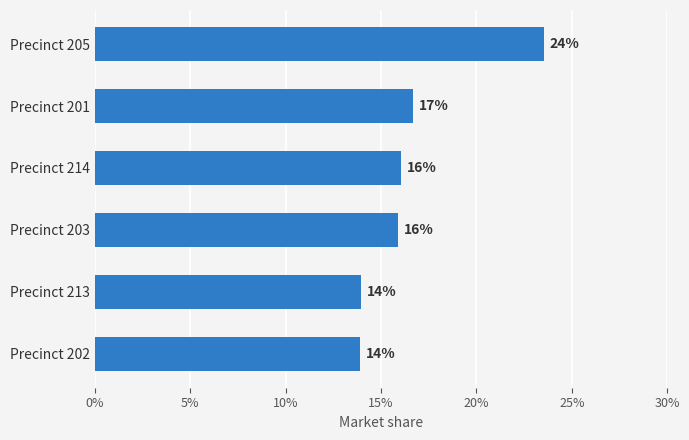

What is the average value?

16.7